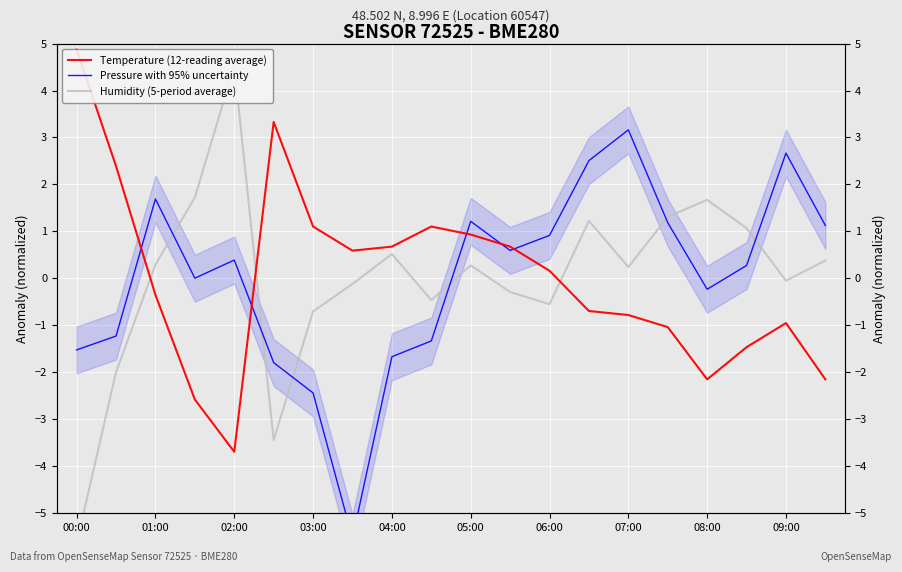

What is the sum of the Pressure with 95% uncertainty values at 00:00 and 19?

-0.4